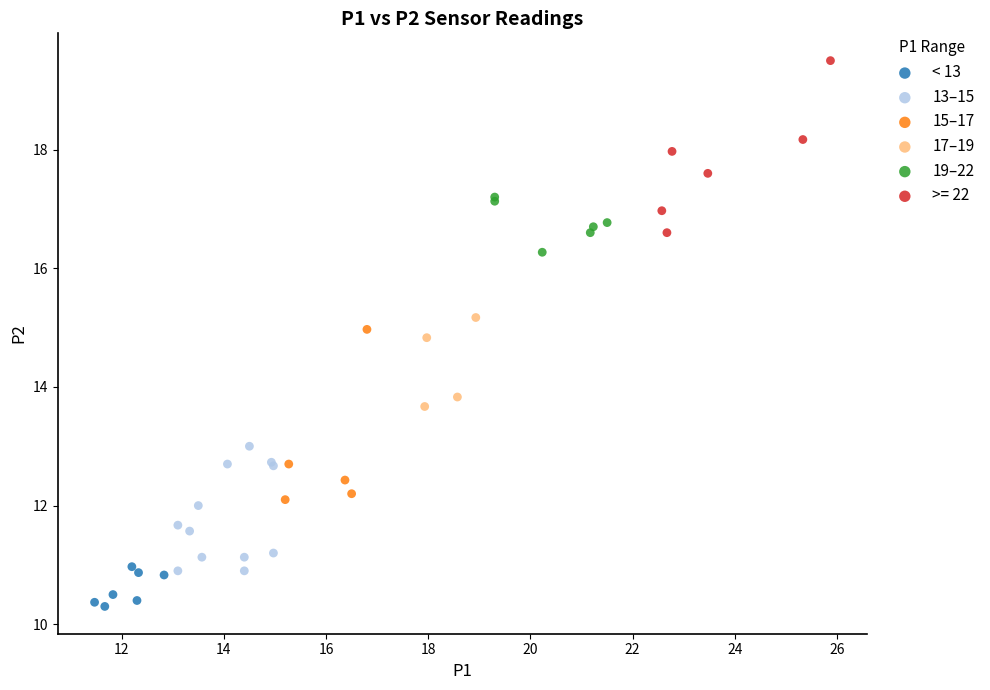

Which series contains the lowest Y value?

< 13